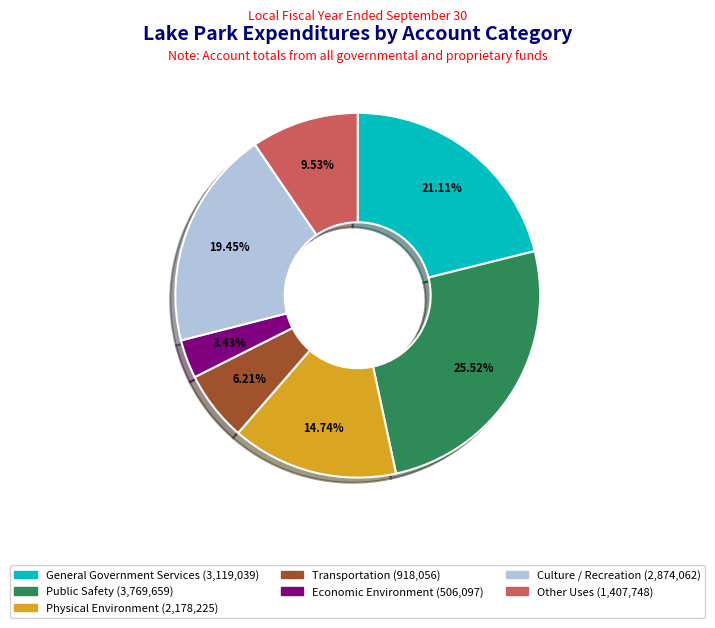

Rank the categories by value from lowest to highest.

Economic Environment, Transportation, Other Uses, Physical Environment, Culture / Recreation, General Government Services, Public Safety